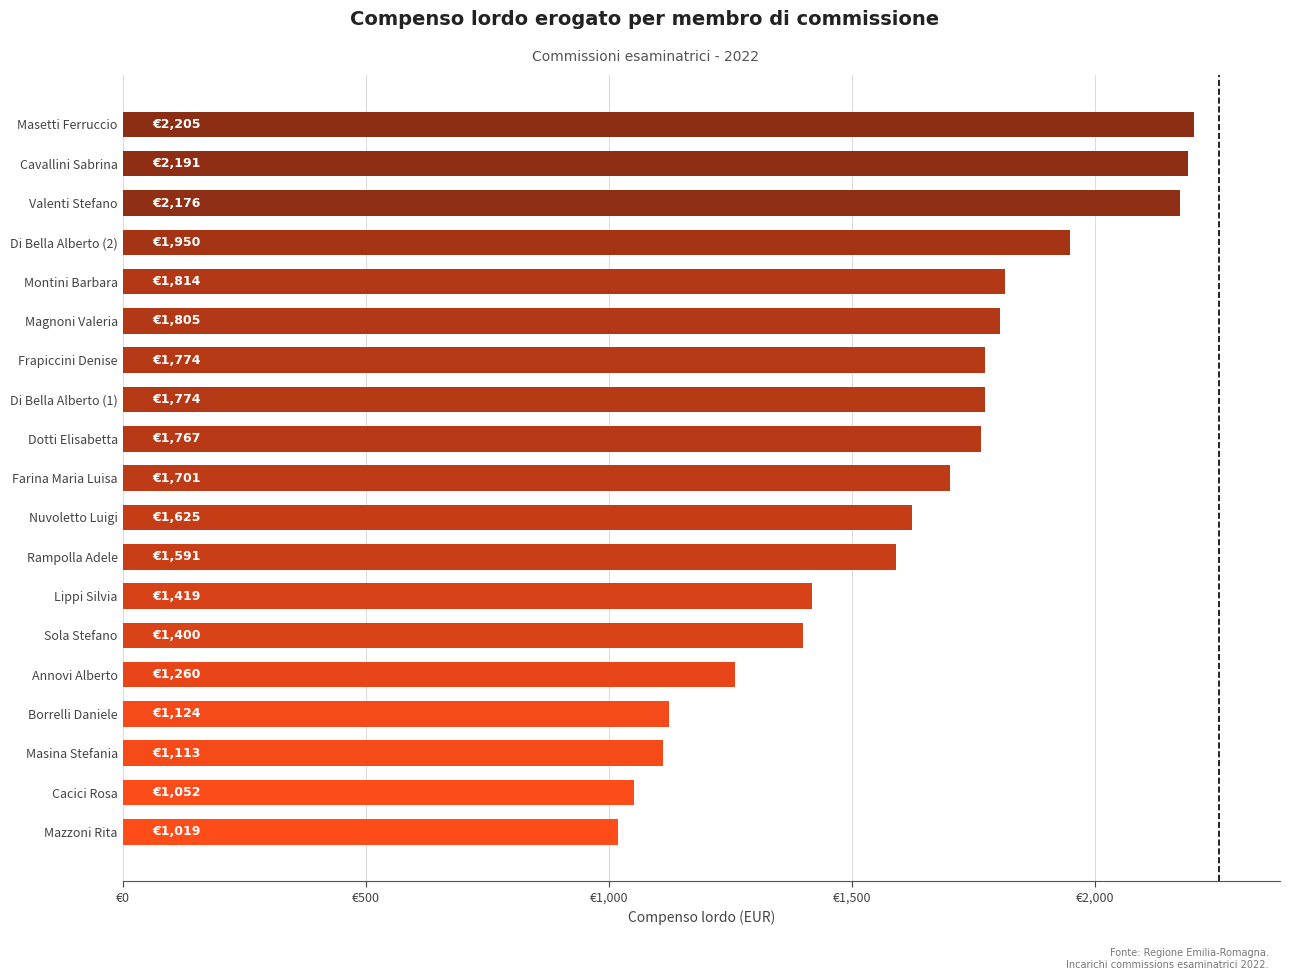

Which category has the lowest value across all series?

Mazzoni Rita